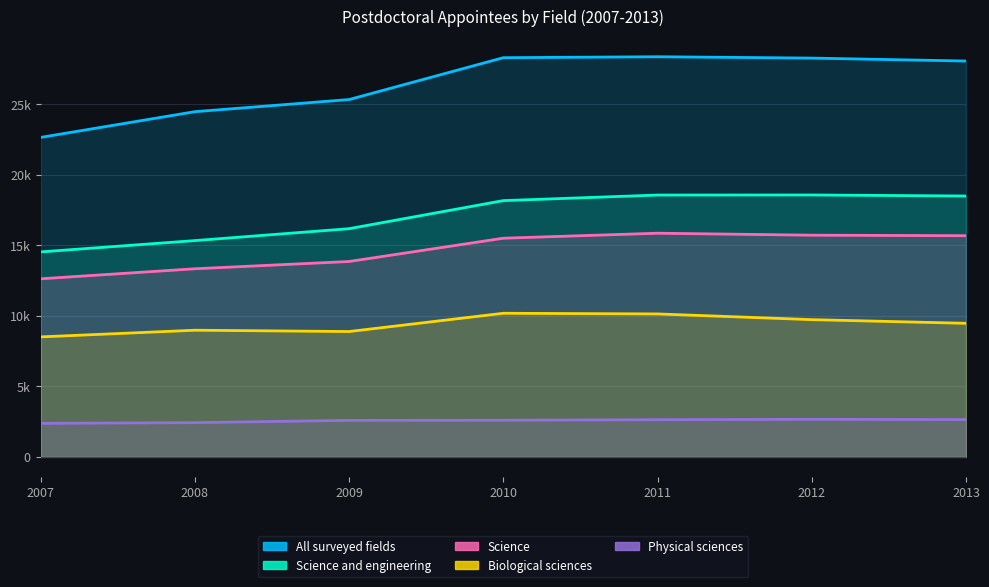

How many interior local peaks does the Science series have?

1